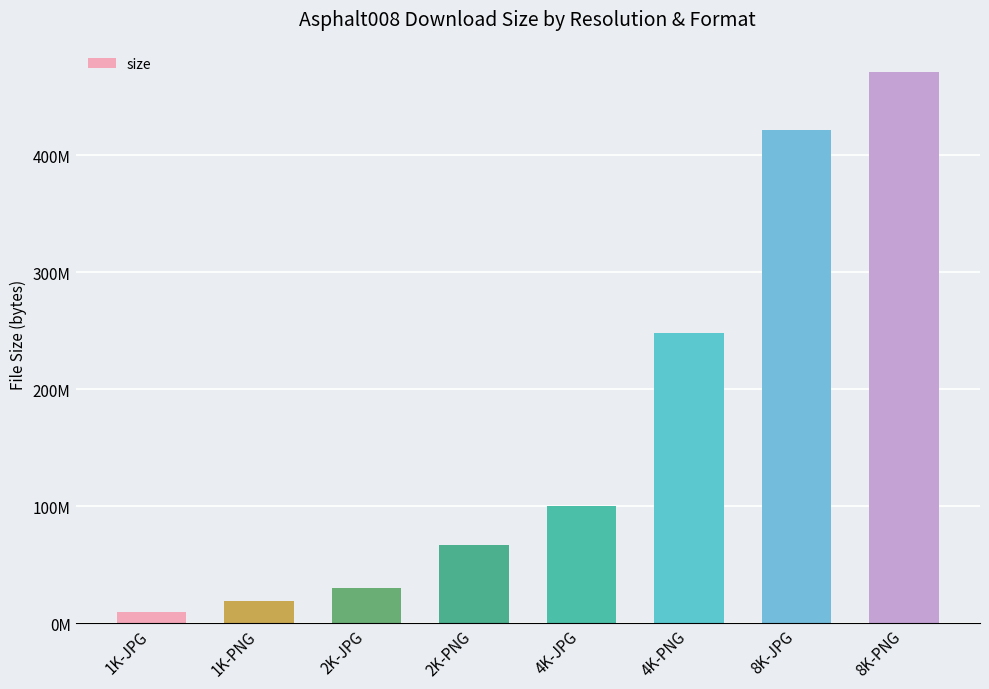

What is the average value?

170701537